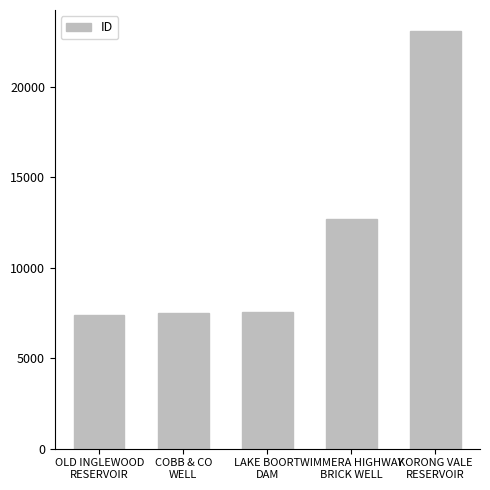

What is the value of the 5th bar from the left?

23105